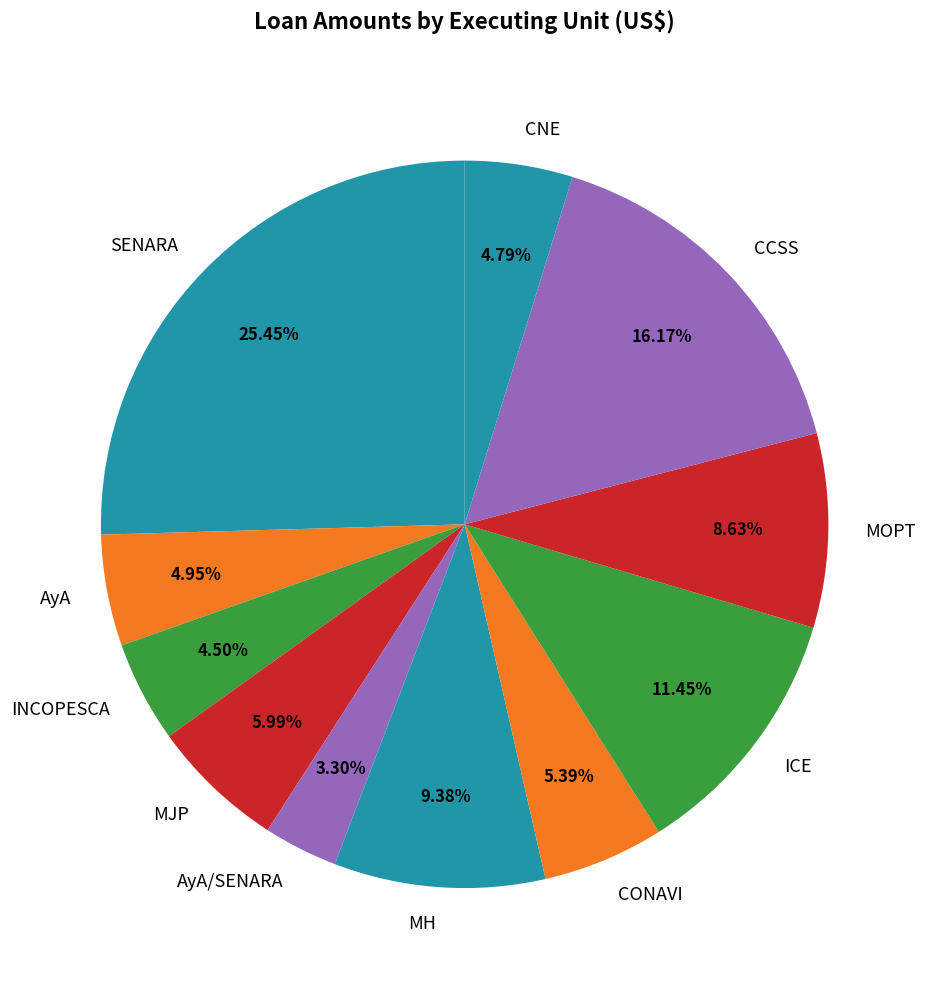

To the nearest percent, what portion does MOPT represent?

9%